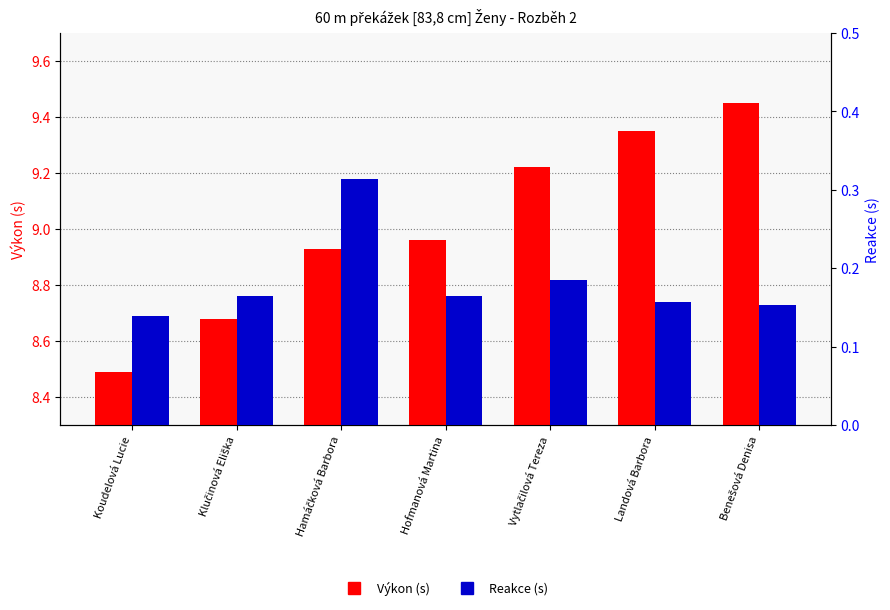

Which series has the widest spread of values?

Výkon (s)